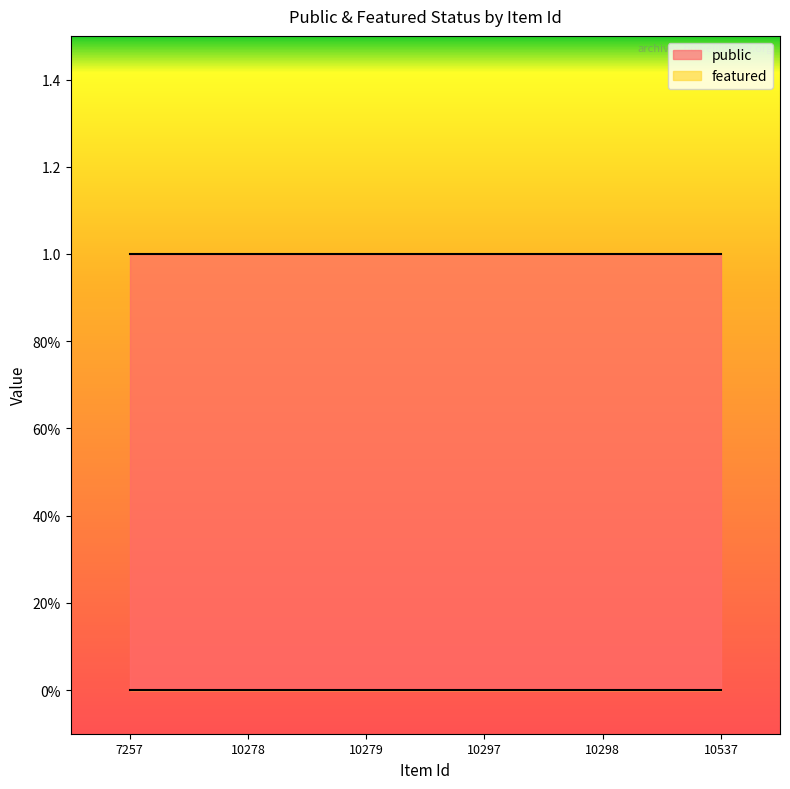

Reading left to right, extract all data points from this chart.

public: 1	1	1	1	1	1
featured: 0	0	0	0	0	0